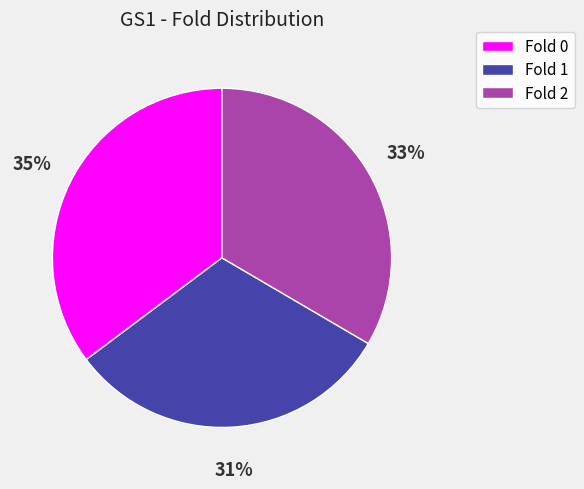

Is there a majority slice in this chart?

No